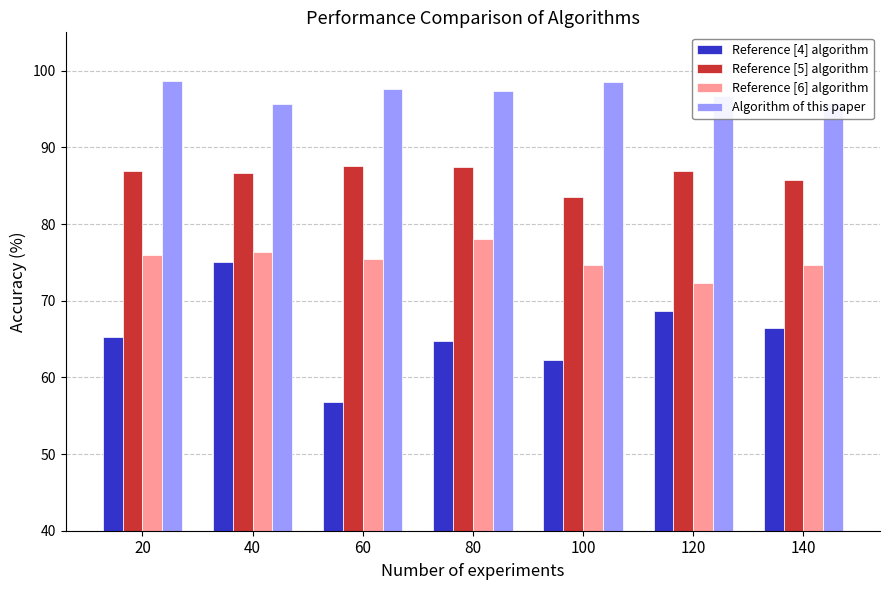

What is the value of the Reference [4] algorithm bar at the 5th from the left?

62.3